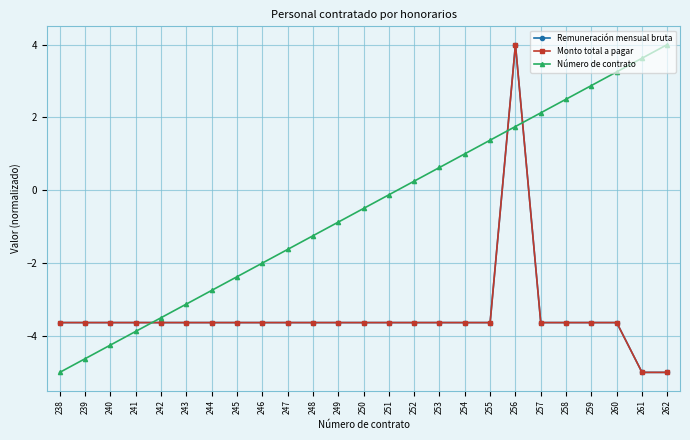

What is the sum of the Remuneración mensual bruta values at 243 and 254?

-7.3